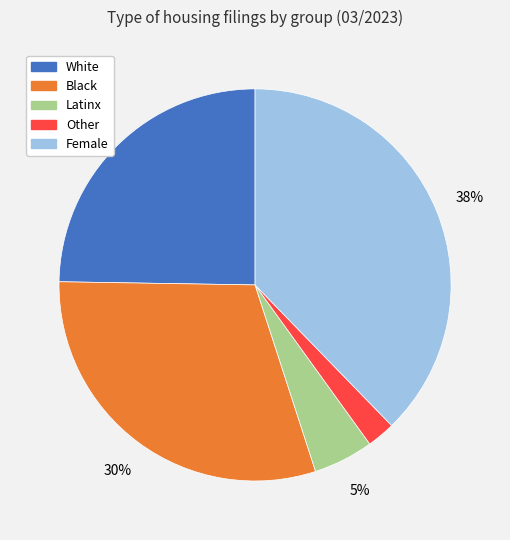

Does any single category account for the majority?

No